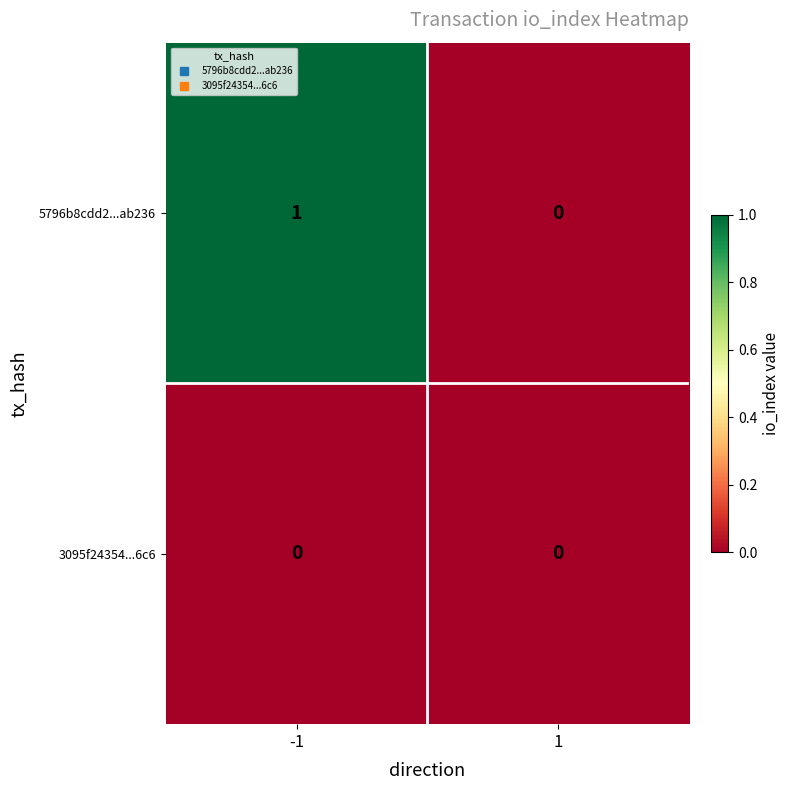

Which label corresponds to the largest value in the chart?

-1